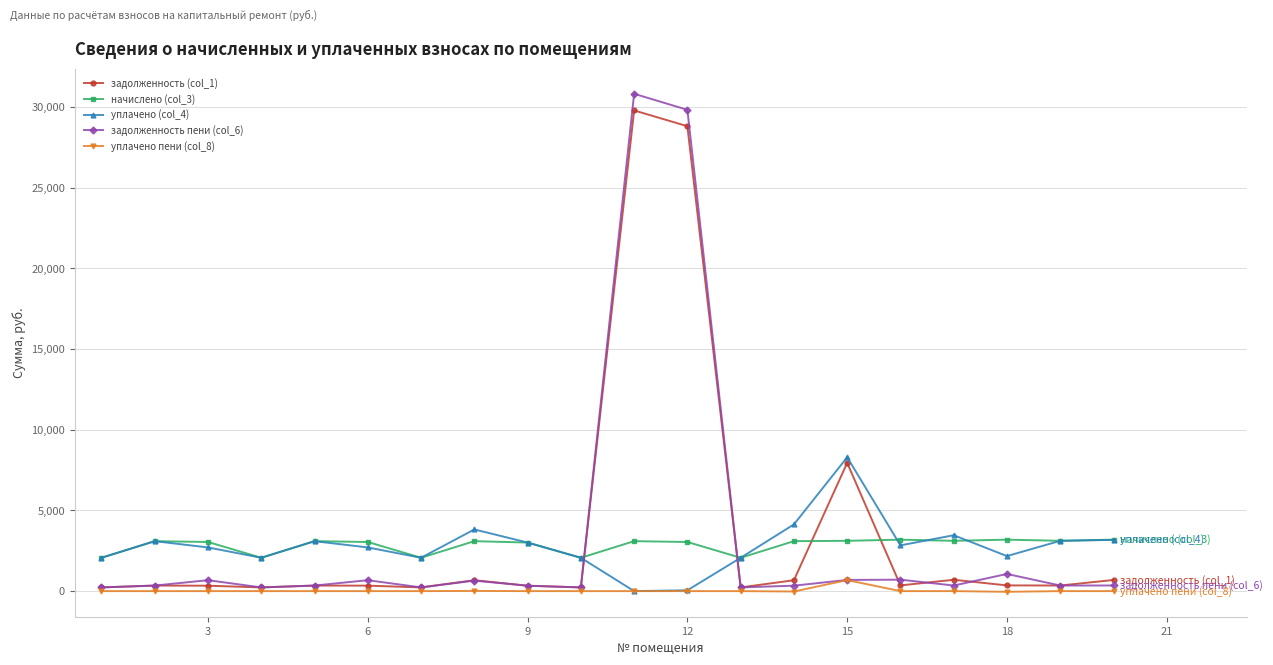

True or false: начислено (col_3) and задолженность (col_1) intersect in this chart.

True